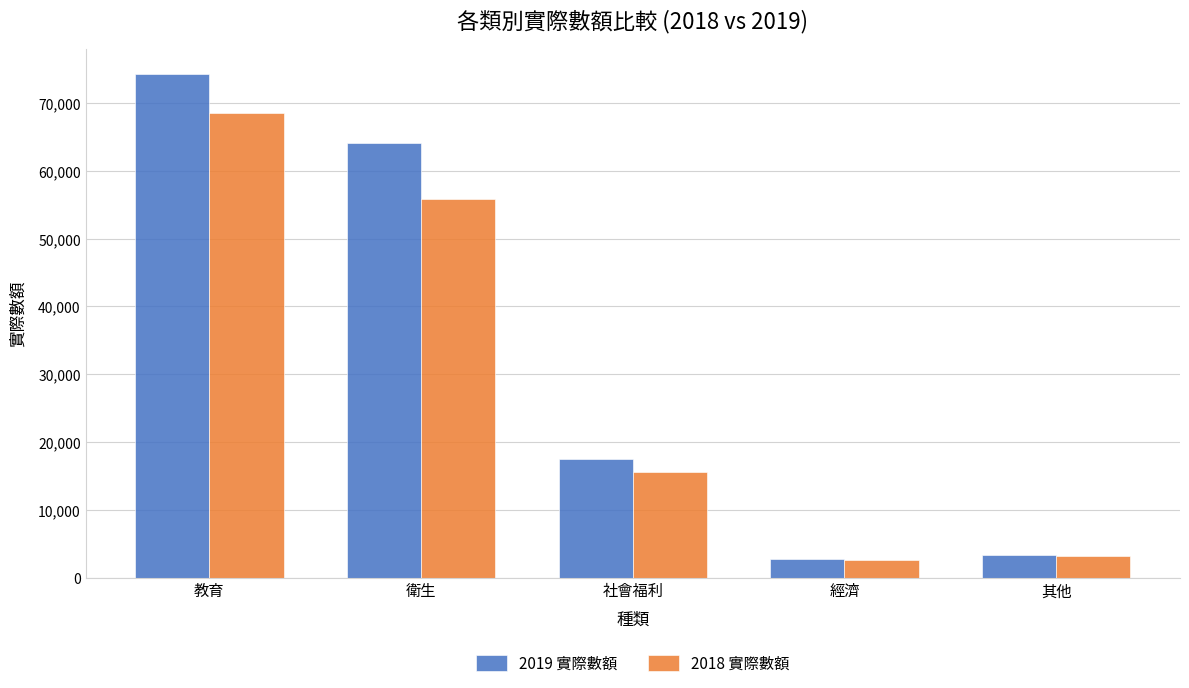

What are all the series names shown in the legend?

2019 實際數額, 2018 實際數額